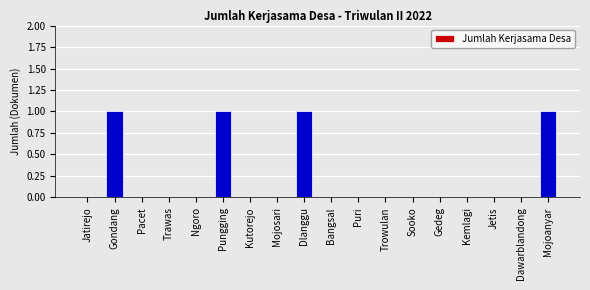

Are the bars horizontal?

No